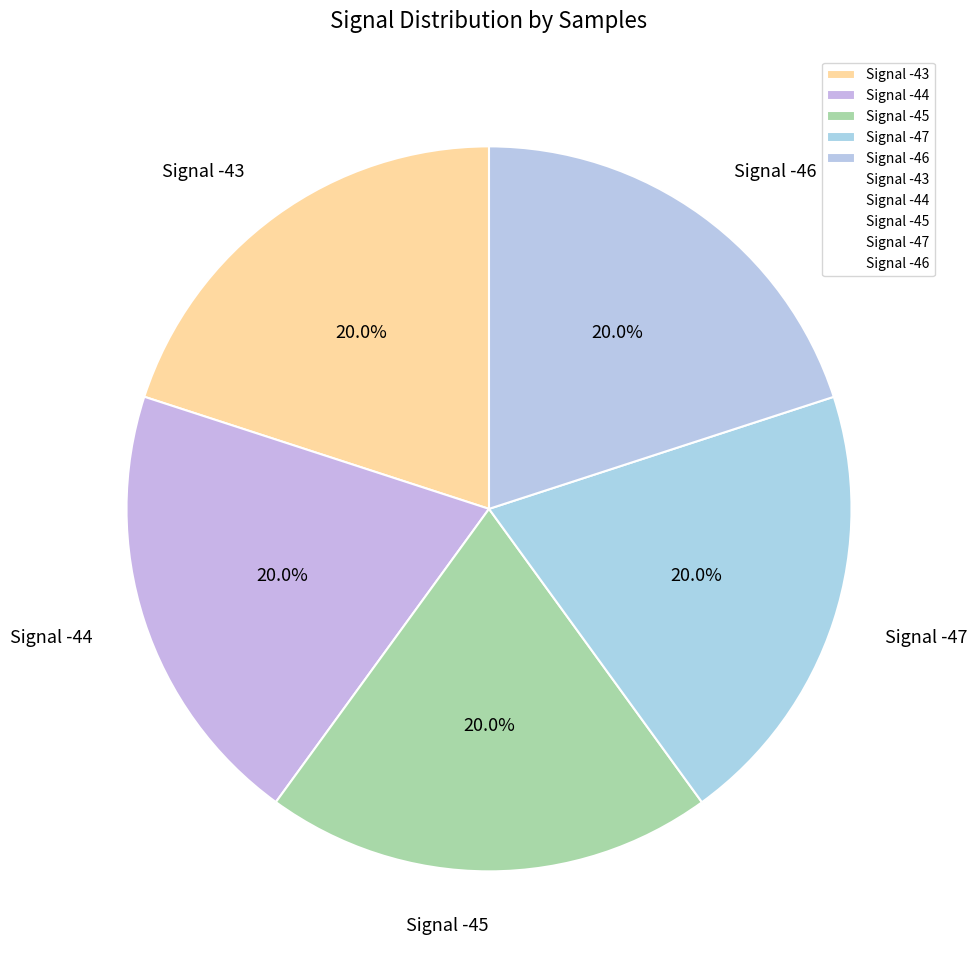

Is the sum of Signal -47 and Signal -43 greater than half?

No